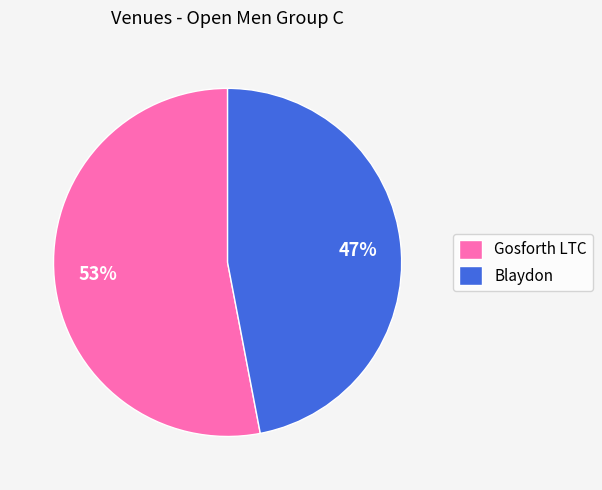

Does any single category account for the majority?

Yes